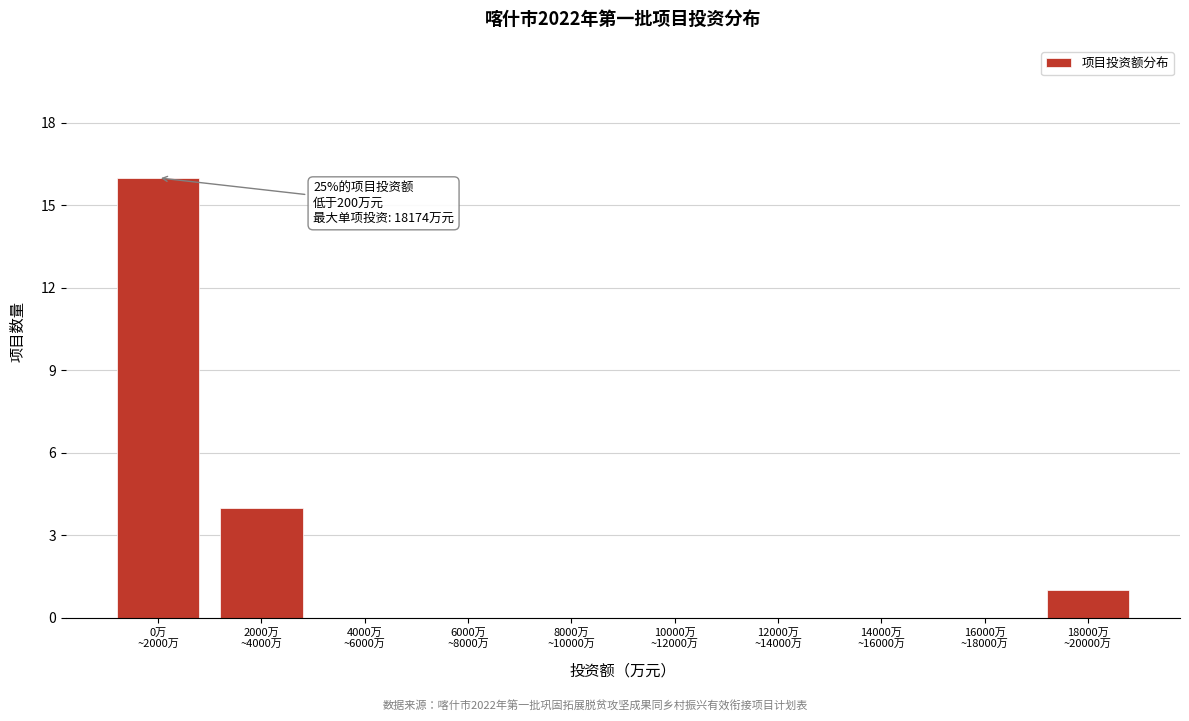

What is the greatest value displayed?

16